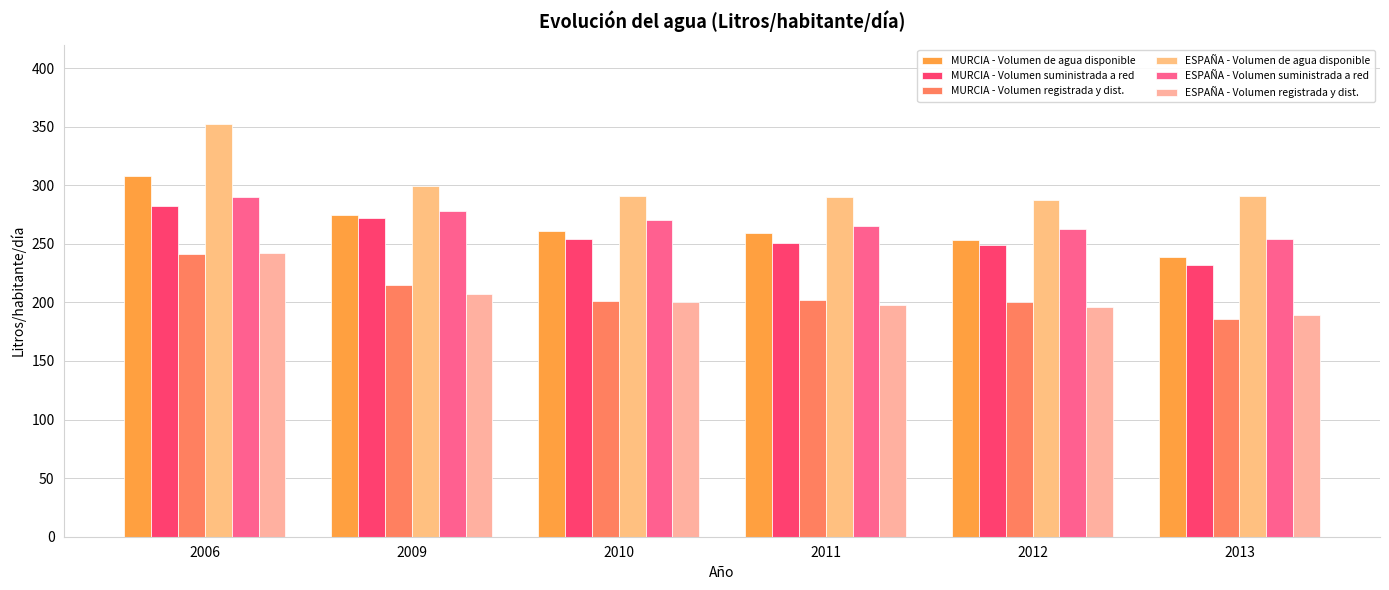

What is the spread (max minus min) of values at 2012?

91